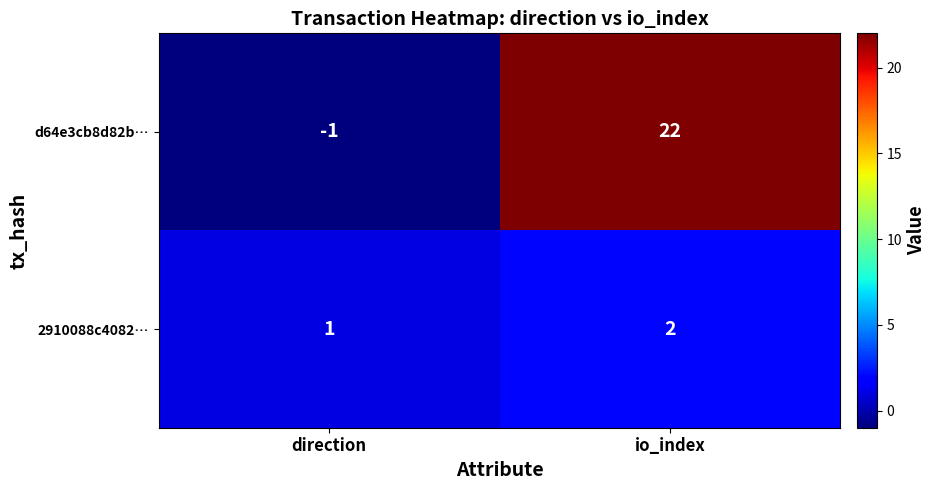

Which series changed the most between direction and io_index?

d64e3cb8d82b…